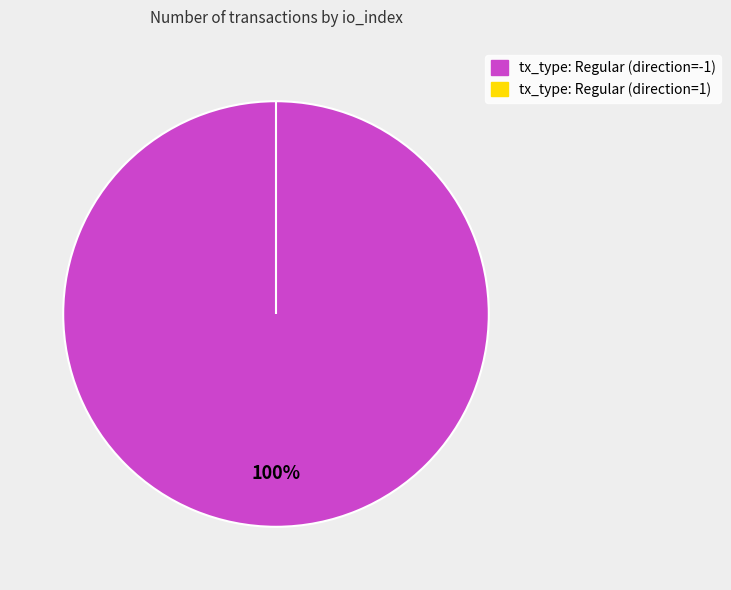

To the nearest percent, what is the difference between the largest and smallest slice percentages?

100%